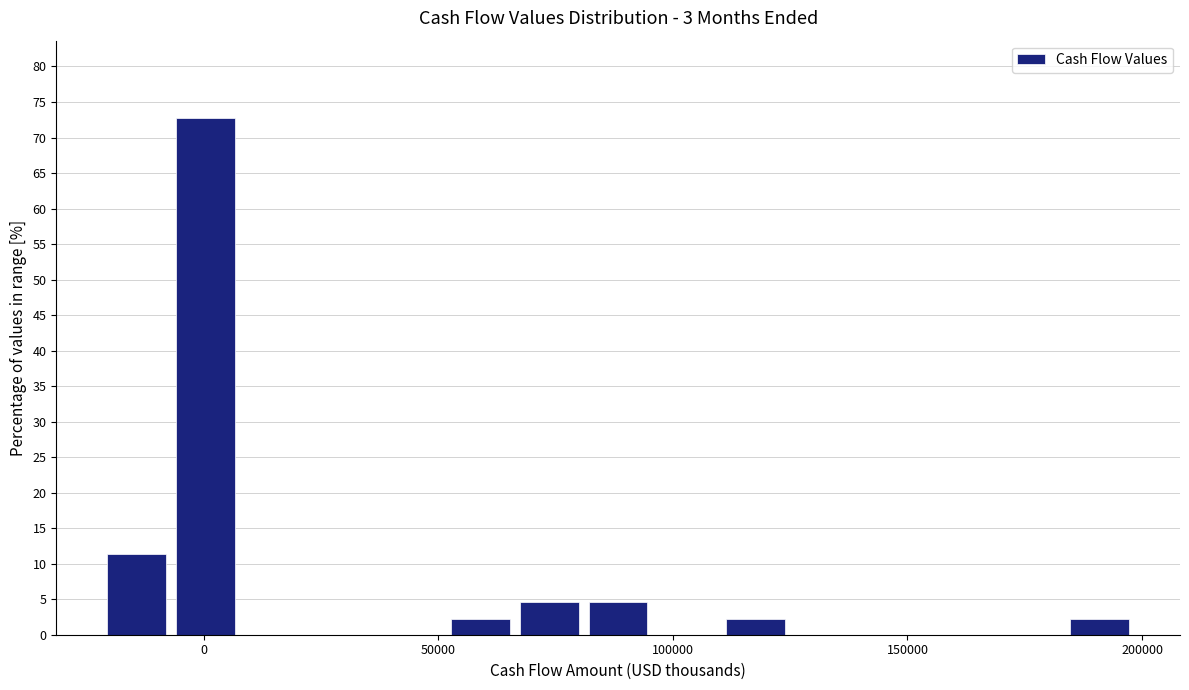

Read against the x-axis, roughly where is the centre of the tallest bar?

0